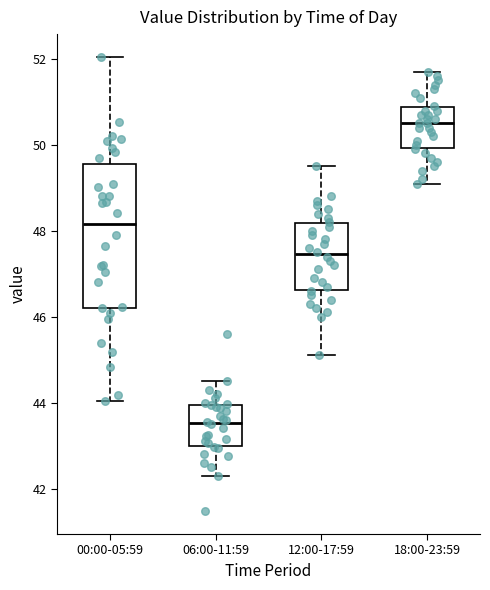

Comparing the boxes themselves (not the whiskers), which one is the tallest?

00:00-05:59